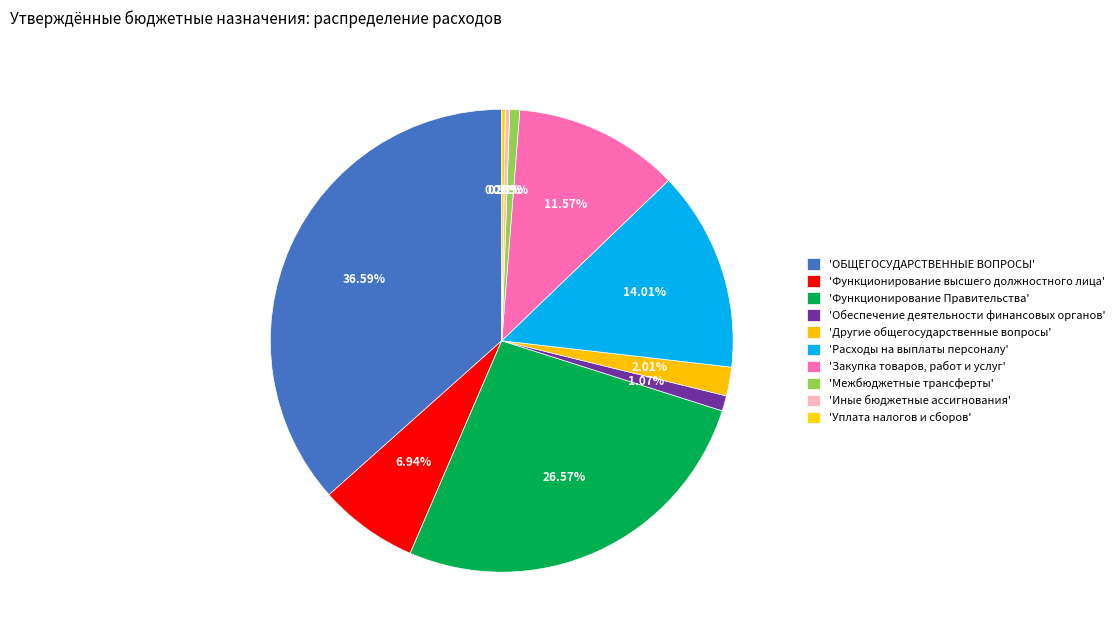

How many slices are in this pie chart?

10